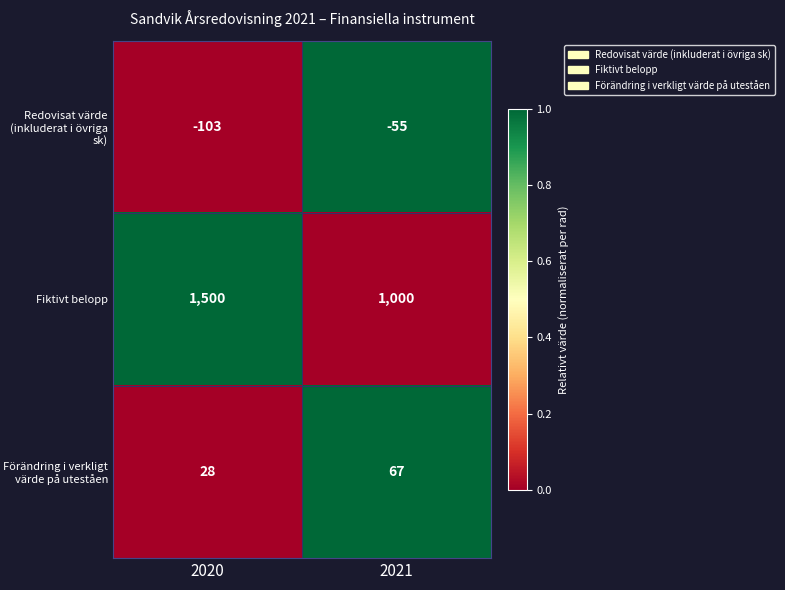

Rank the series by their maximum value, from lowest to highest.

Redovisat värde (inkluderat i övriga sk), Förändring i verkligt värde på uteståen, Fiktivt belopp